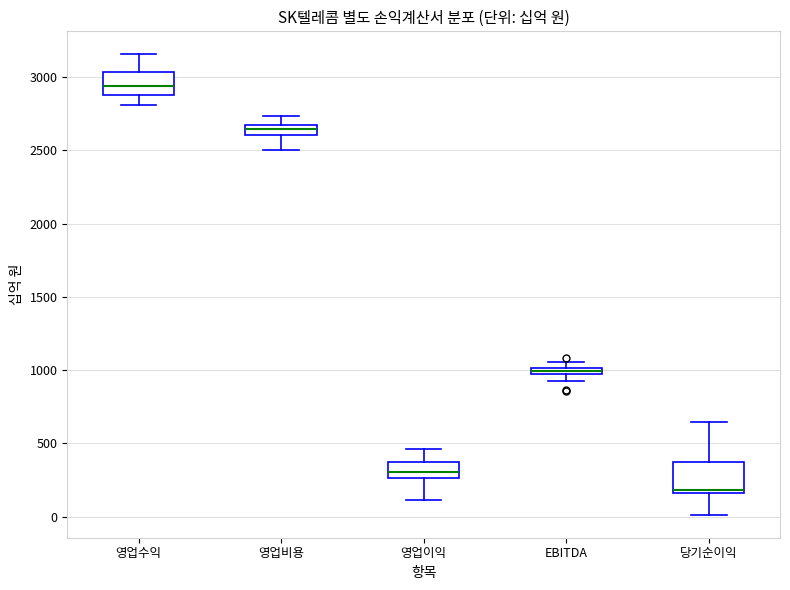

Where does the lower whisker of the box for 영업비용 end on the y-axis? The values are not printed on the chart, so give them approximately, as read against the axis.

2500